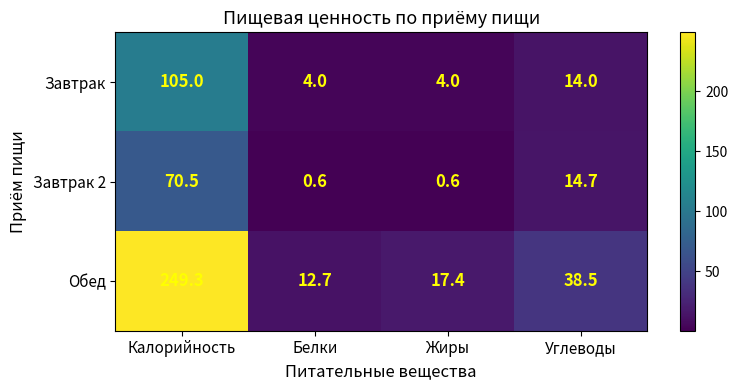

The Завтрак 2 series shows 14.7 at Углеводы. True or false?

True